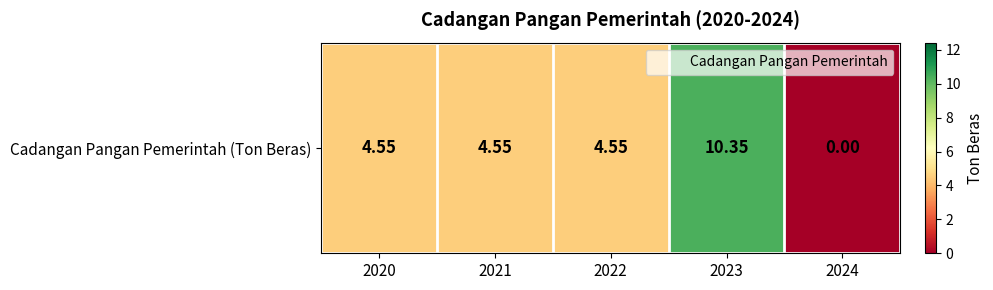

Rank the categories by value from lowest to highest.

2024, 2020, 2021, 2022, 2023